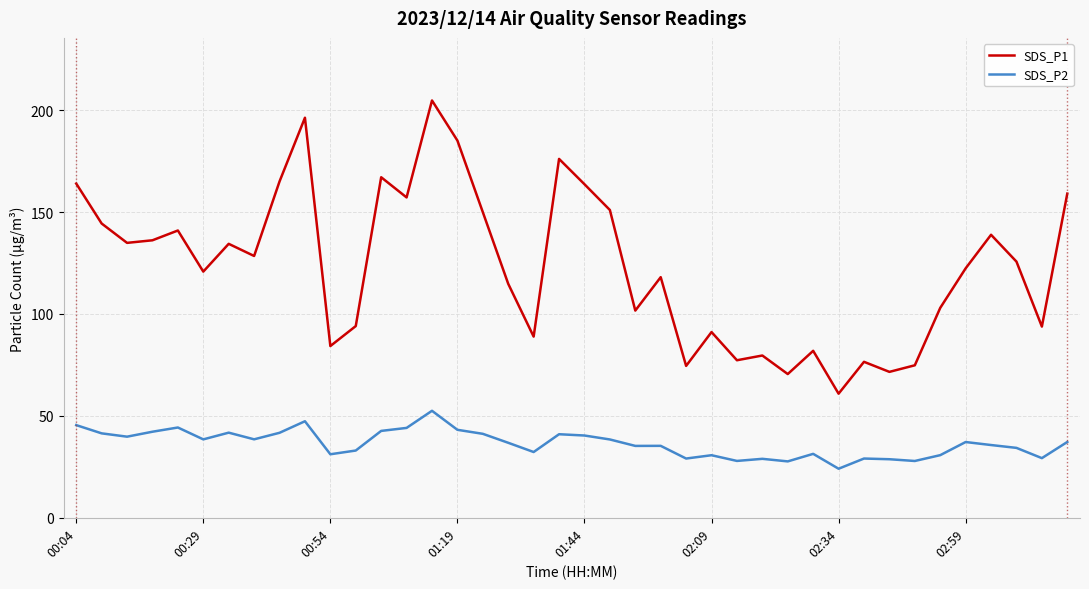

Which series has the largest total across all categories?

SDS_P1